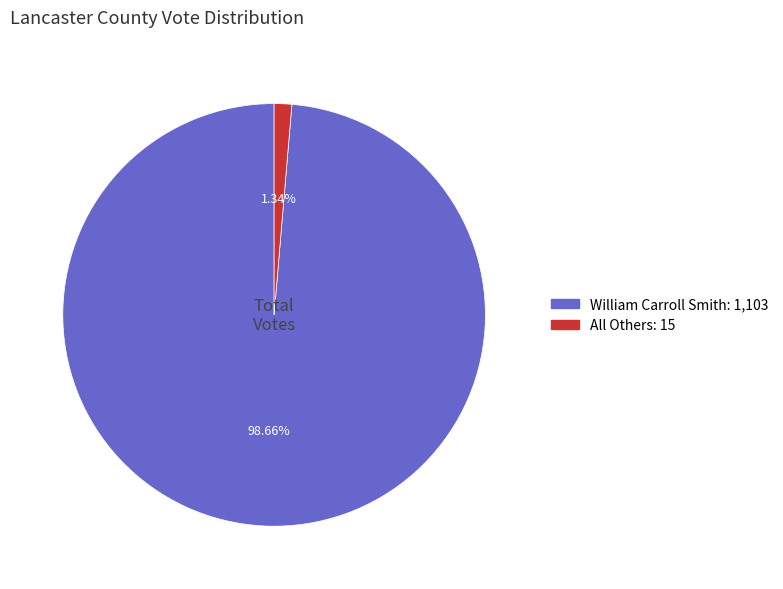

Is there any slice that represents more than half of the pie?

Yes